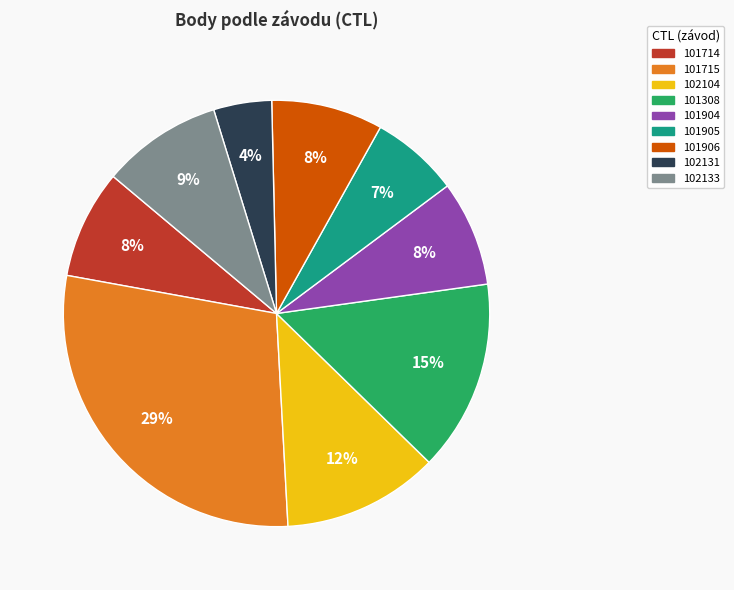

Approximately how many times larger is the value at 101714 compared to 101906?

1.0